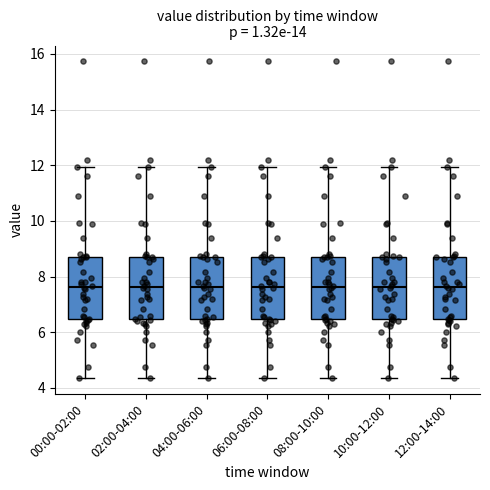

Reading left to right, read every box against the y-axis: the position of its median line, the range the box covers, and the ends of its whiskers. The values are not printed on the chart, so give them approximately, as read against the axis.

00:00-02:00: median 7.6, box 6.4 to 8.8, whiskers 4.4 to 12.0
02:00-04:00: median 7.6, box 6.4 to 8.8, whiskers 4.4 to 12.0
04:00-06:00: median 7.6, box 6.4 to 8.8, whiskers 4.4 to 12.0
06:00-08:00: median 7.6, box 6.4 to 8.8, whiskers 4.4 to 12.0
08:00-10:00: median 7.6, box 6.4 to 8.8, whiskers 4.4 to 12.0
10:00-12:00: median 7.6, box 6.4 to 8.8, whiskers 4.4 to 12.0
12:00-14:00: median 7.6, box 6.4 to 8.8, whiskers 4.4 to 12.0